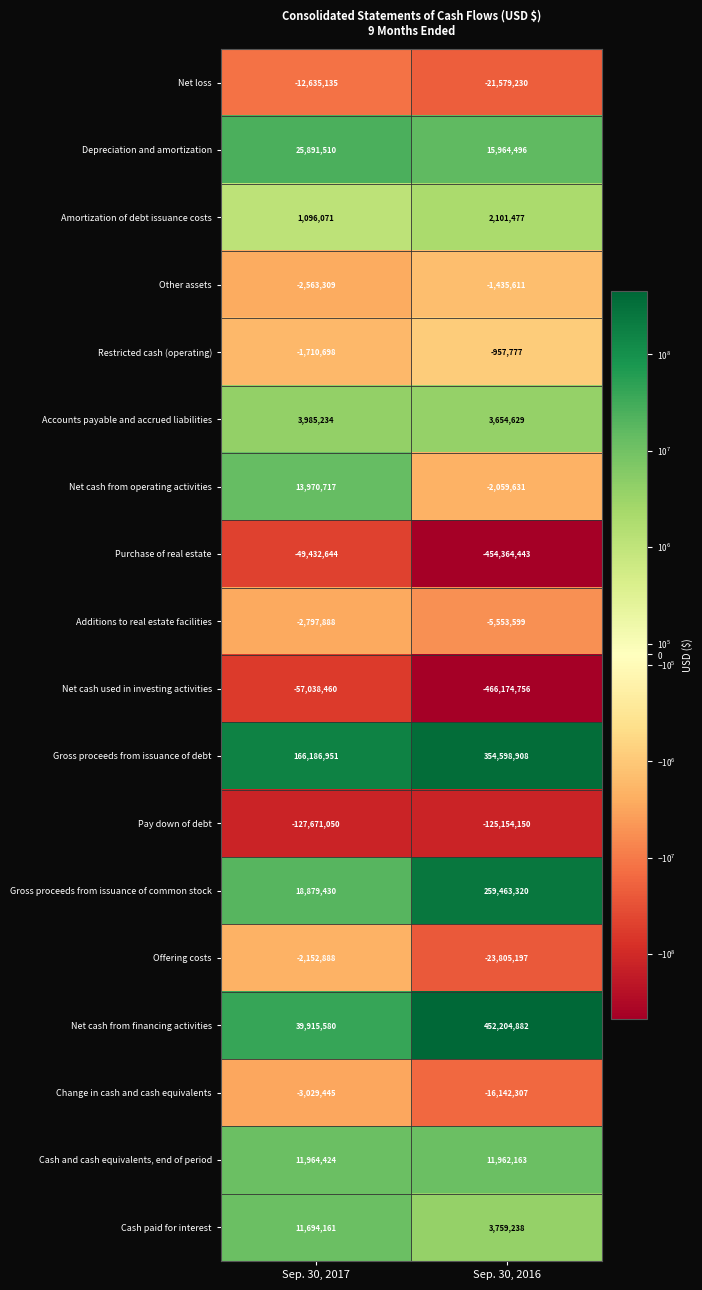

Rank the series by their maximum value, from highest to lowest.

Net cash from financing activities, Gross proceeds from issuance of debt, Gross proceeds from issuance of common stock, Depreciation and amortization, Net cash from operating activities, Cash and cash equivalents, end of period, Cash paid for interest, Accounts payable and accrued liabilities, Amortization of debt issuance costs, Restricted cash (operating), Other assets, Offering costs, Additions to real estate facilities, Change in cash and cash equivalents, Net loss, Purchase of real estate, Net cash used in investing activities, Pay down of debt